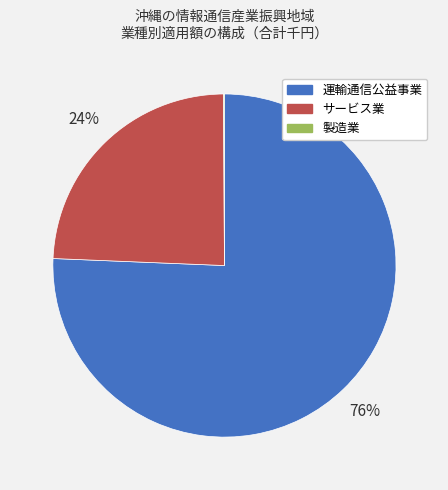

To the nearest percent, what portion does 運輸通信公益事業 represent?

76%